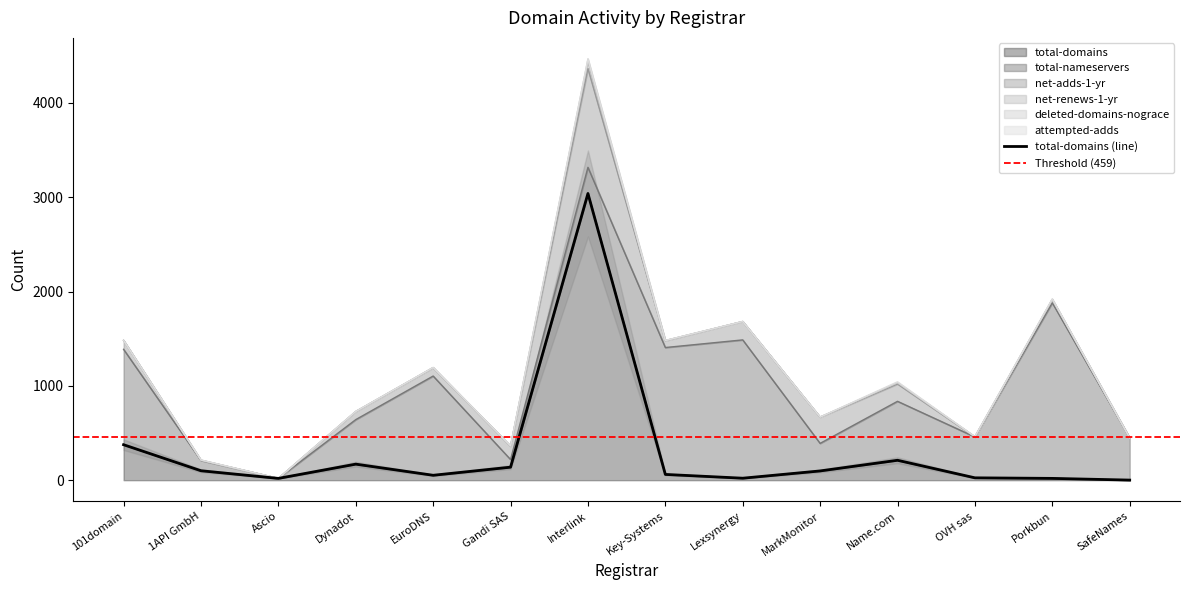

Is the value of total-nameservers at EuroDNS greater than the value of deleted-domains-nograce at SafeNames?

Yes